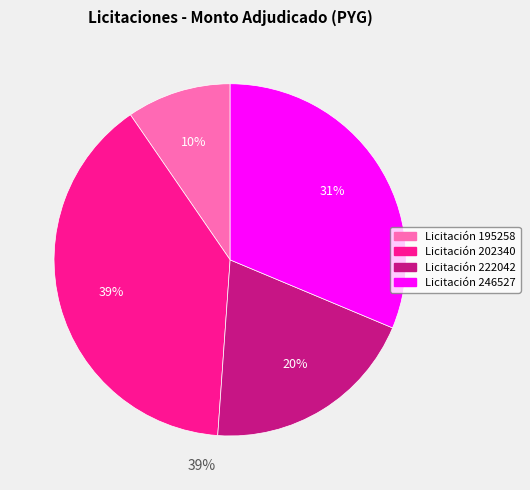

Does any single category account for the majority?

No